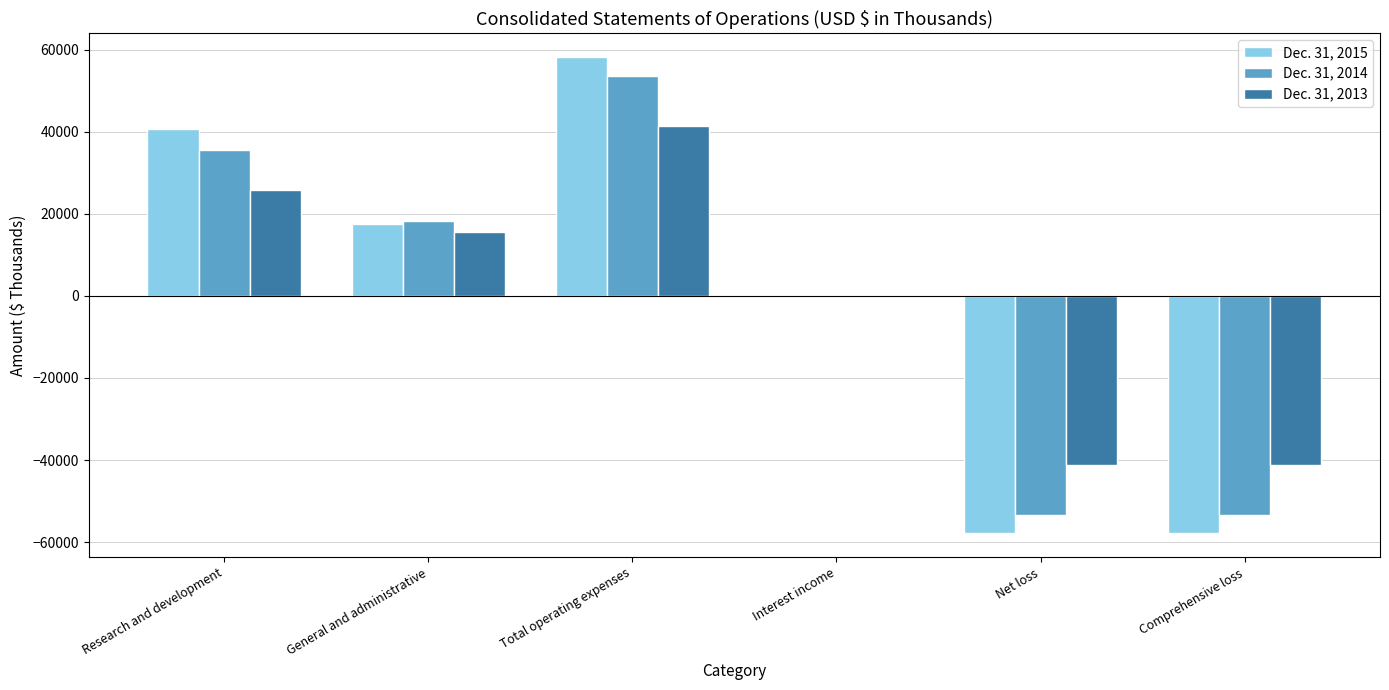

What is the sum of the Dec. 31, 2014 values at Total operating expenses and Comprehensive loss?

225